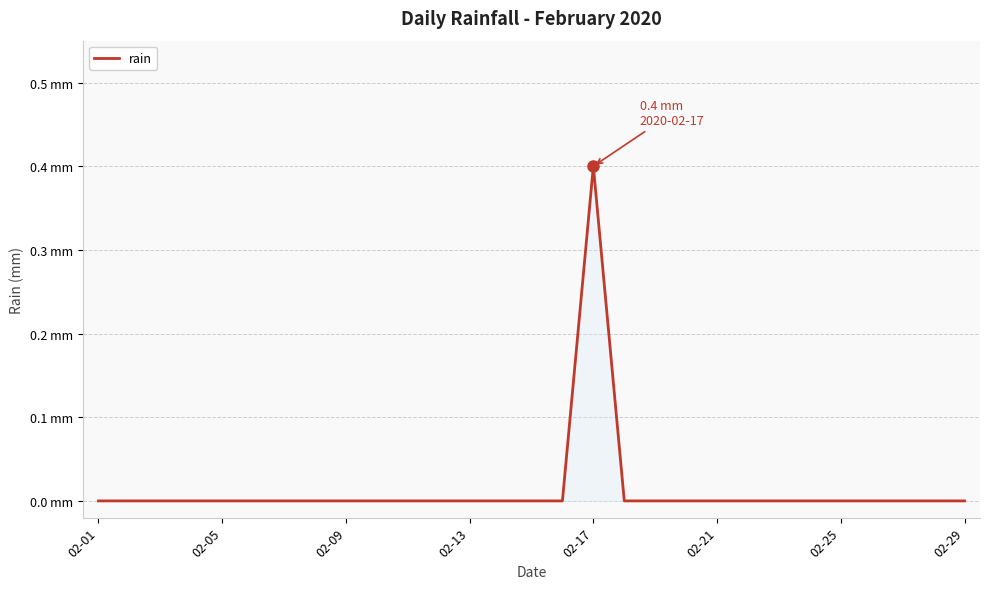

Does the chart display data point markers on the line(s)?

No